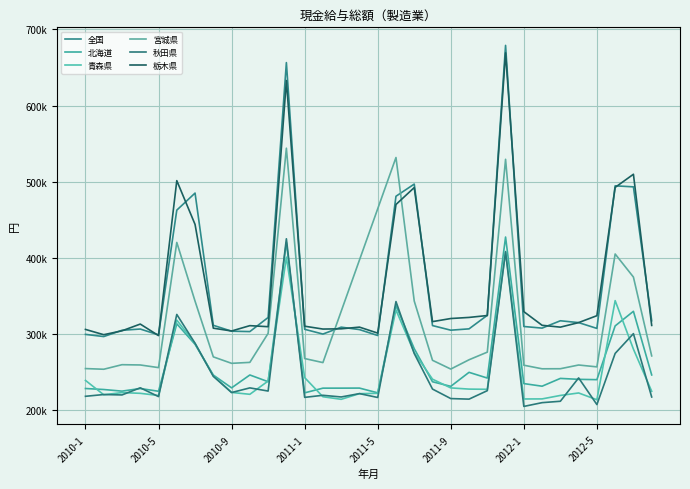

True or false: 北海道 and 全国 cross at least once.

False